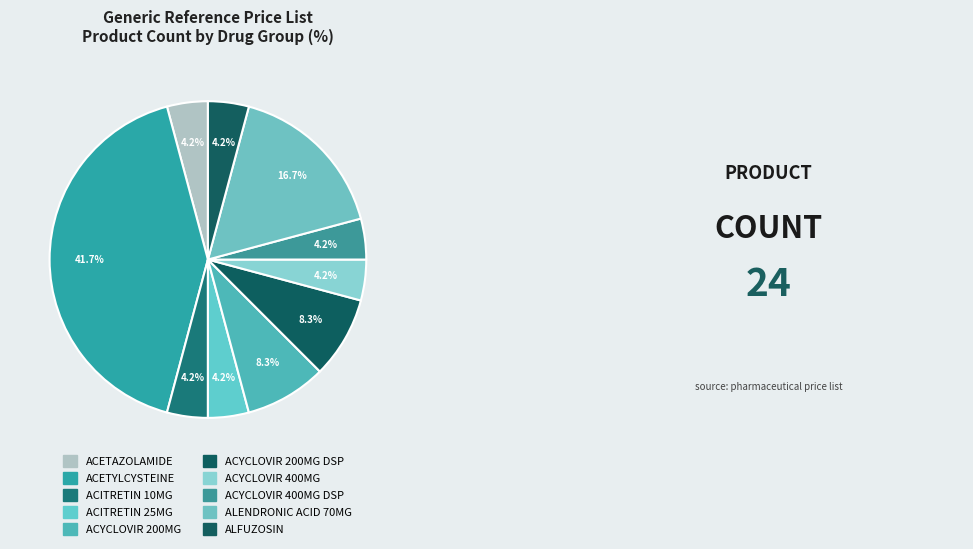

To the nearest percent, what portion does ACYCLOVIR 400MG represent?

4%